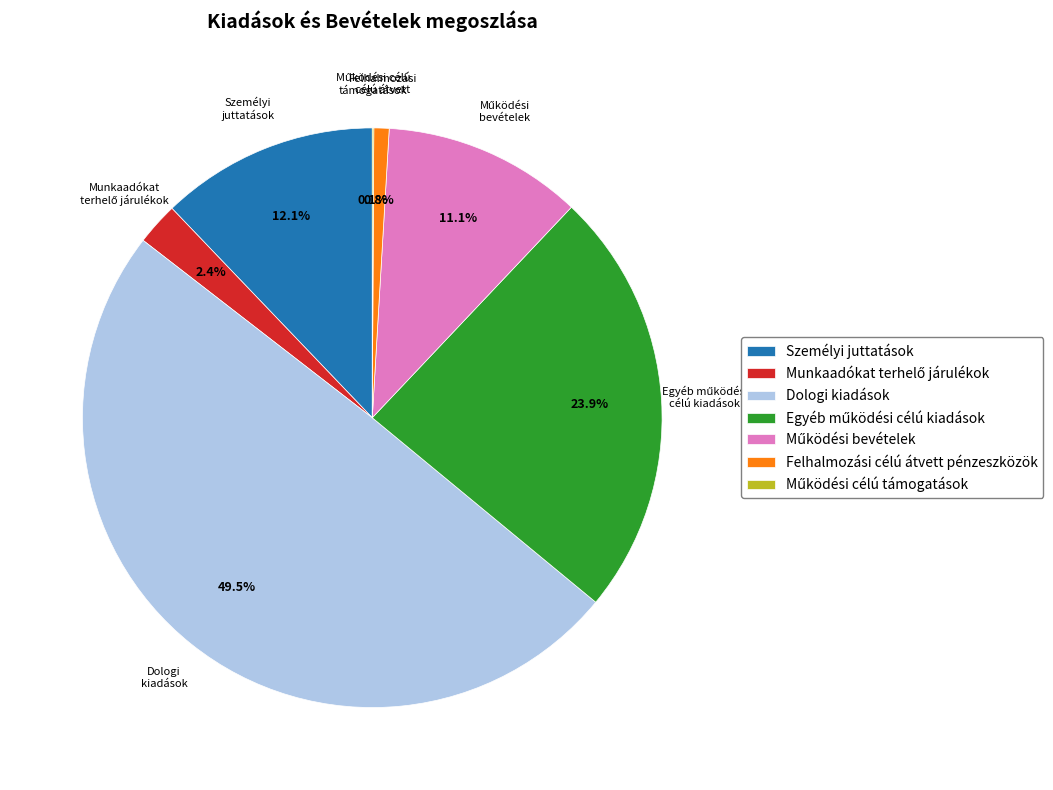

To the nearest percent, what is the difference between the largest and smallest slice percentages?

49%